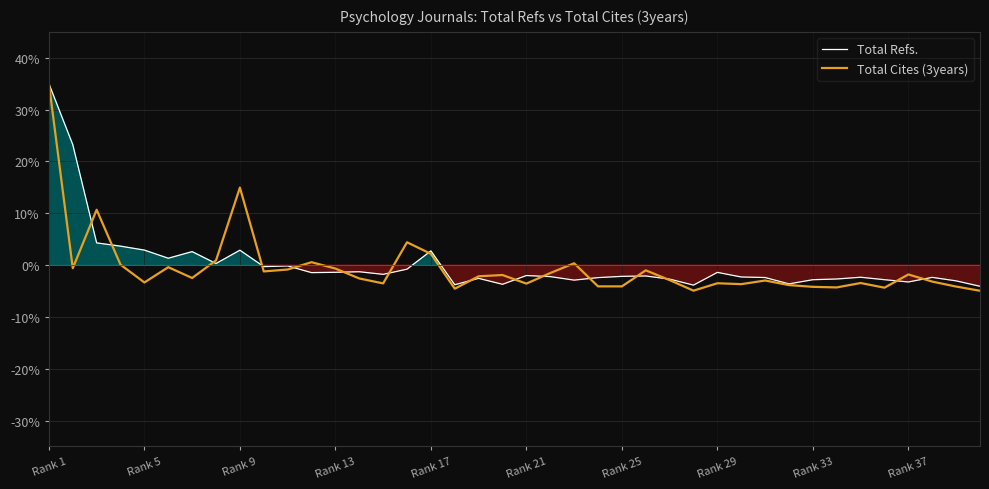

The Total Refs. series shows 2.9 at Rank 5. True or false?

True